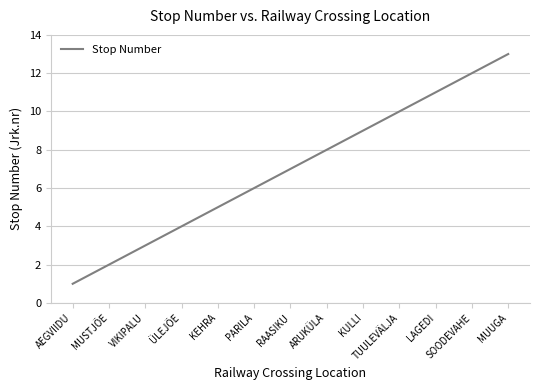

List the labels in order of value, smallest first.

AEGVIIDU, MUSTJÕE, VIKIPALU, ÜLEJÕE, KEHRA, PARILA, RAASIKU, ARUKÜLA, KULLI, TUULEVÄLJA, LAGEDI, SOODEVAHE, MUUGA